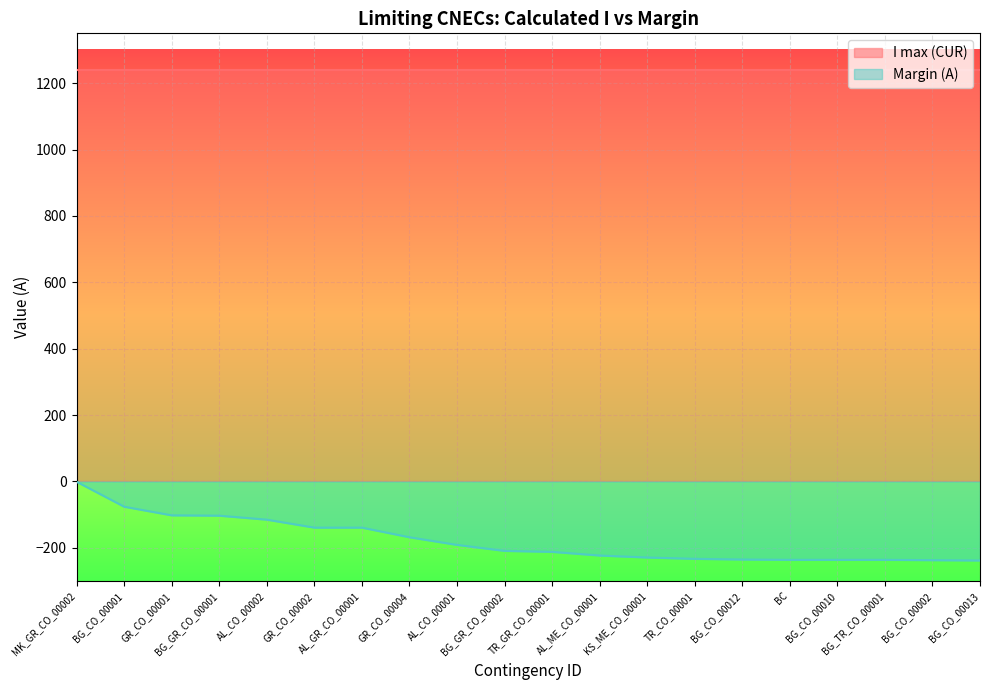

True or false: the data shows -361 at BG_TR_CO_00001.

False